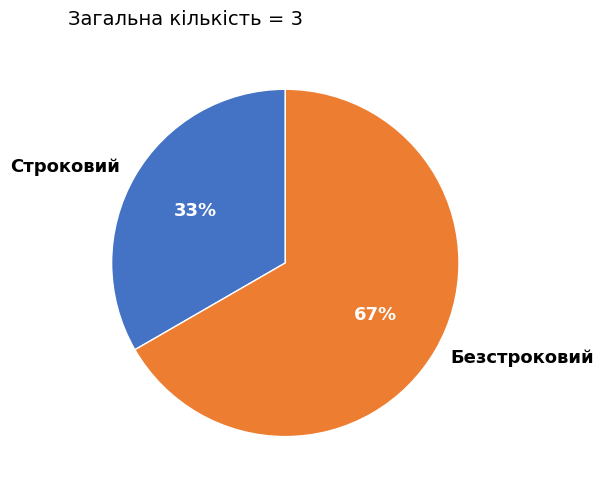

True or false: Строковий accounts for 23% of the total.

False